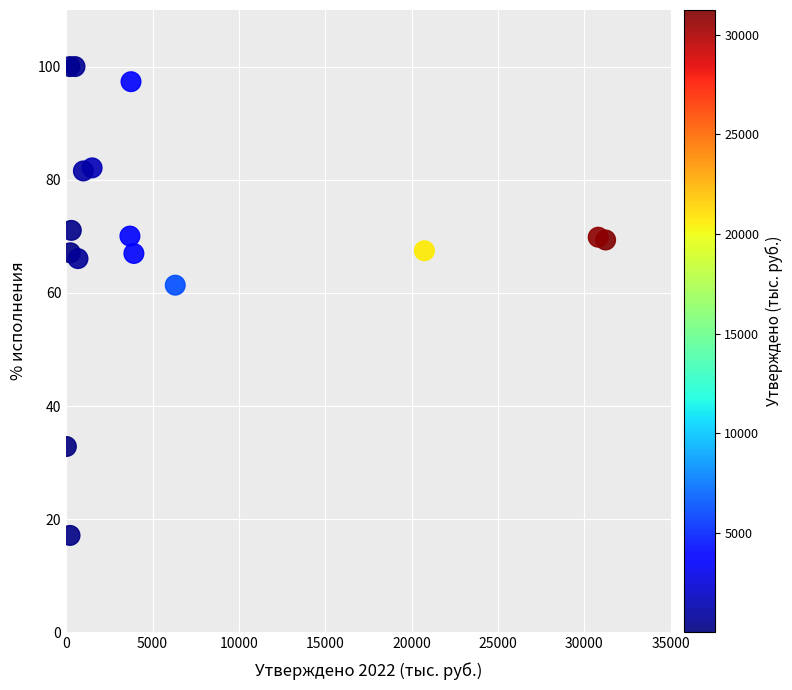

What Y value in the scatter plot is closest to 58?

61.4